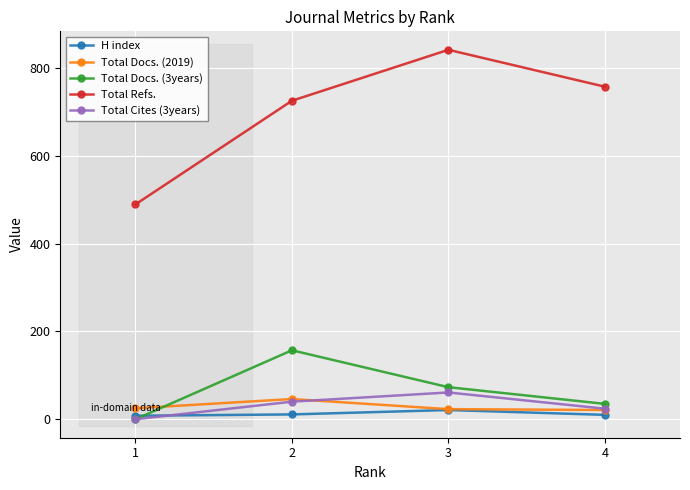

What are all the series names shown in the legend?

H index, Total Docs. (2019), Total Docs. (3years), Total Refs., Total Cites (3years)